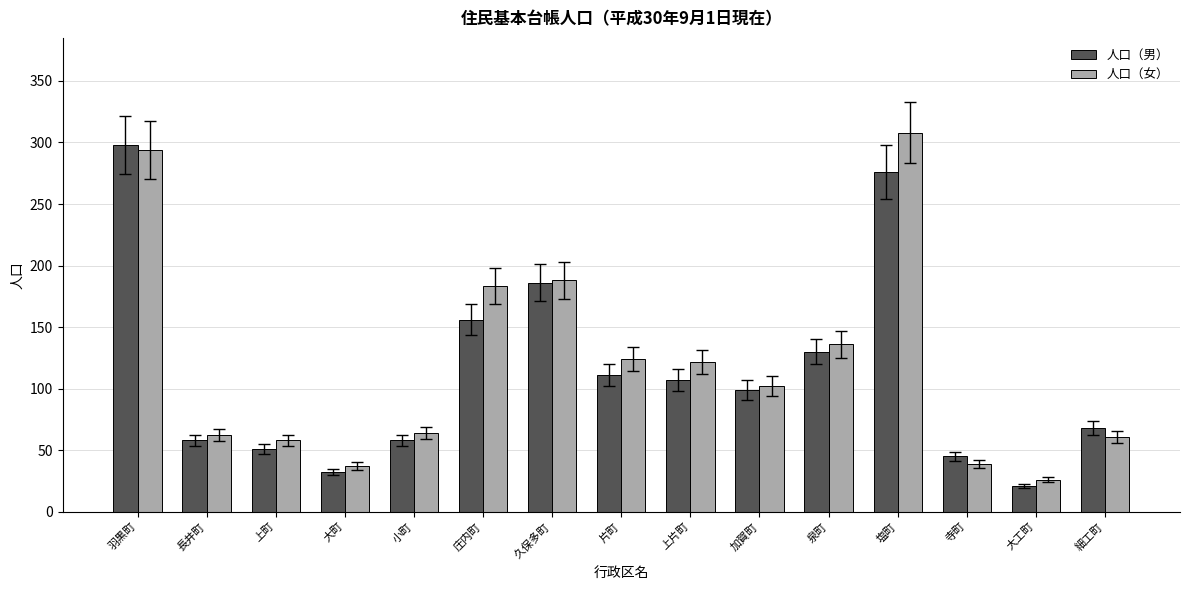

Are the bars horizontal?

No